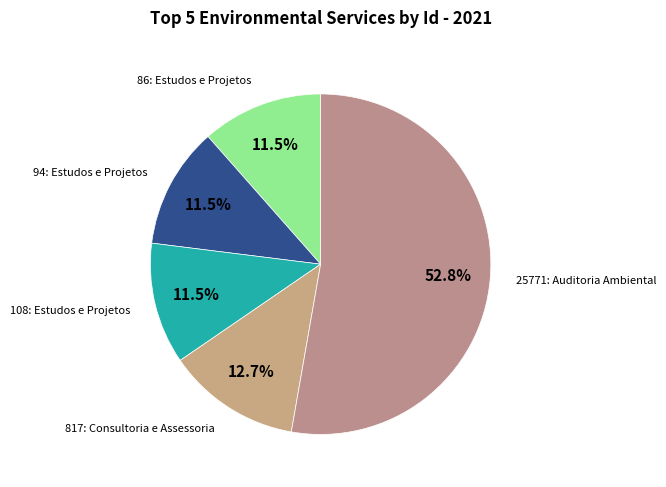

Is it true that 25771: Auditoria Ambiental is 44% of the pie?

False